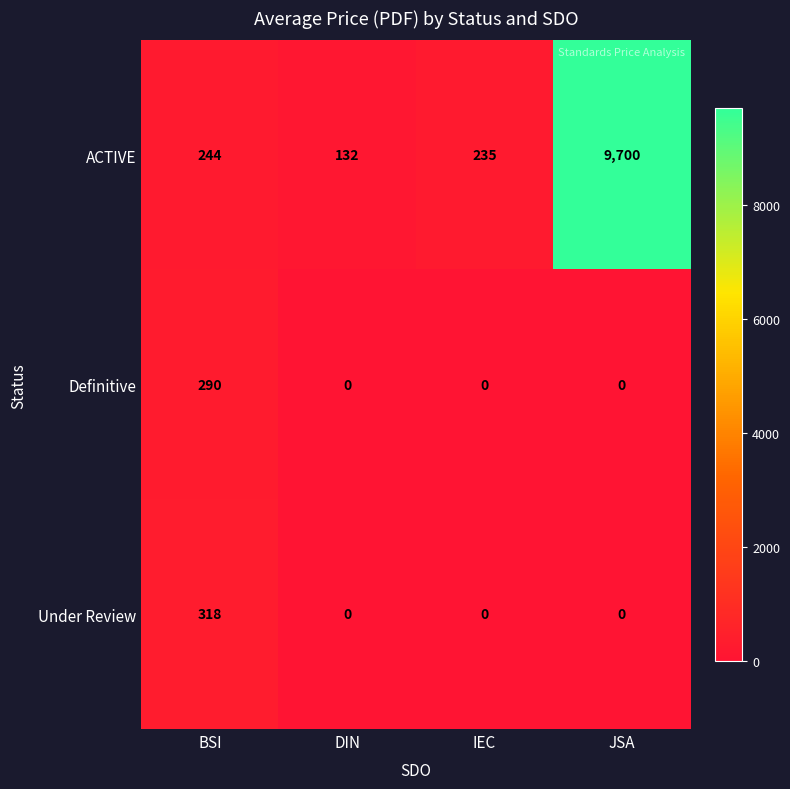

Rank the categories by ACTIVE value from lowest to highest.

DIN, IEC, BSI, JSA